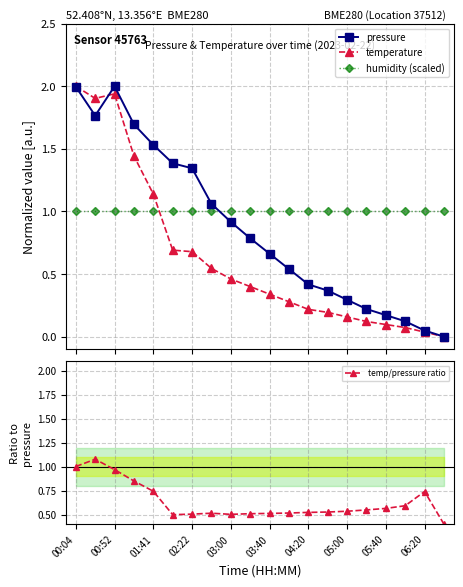

Which series ends up on top after the final intersection of humidity (scaled) and temperature?

humidity (scaled)